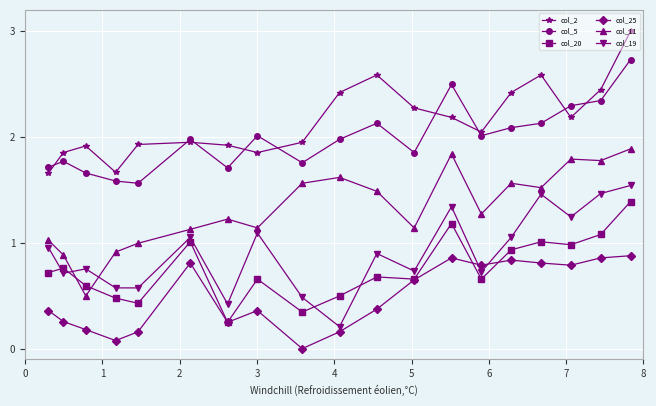

True or false: col_11 has more than 1 interior local peaks.

True